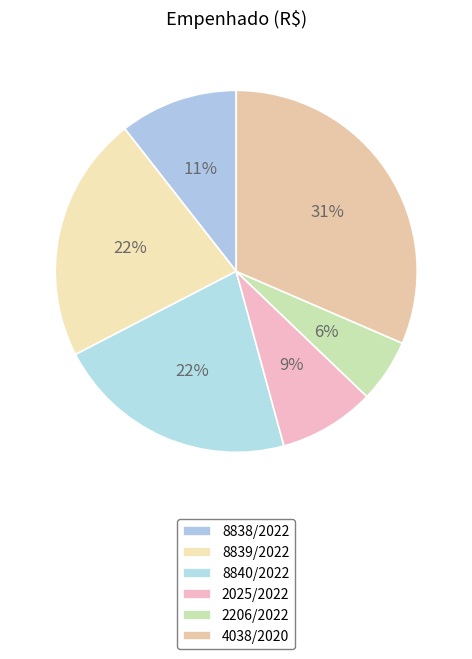

Count the number of slices in the pie.

6